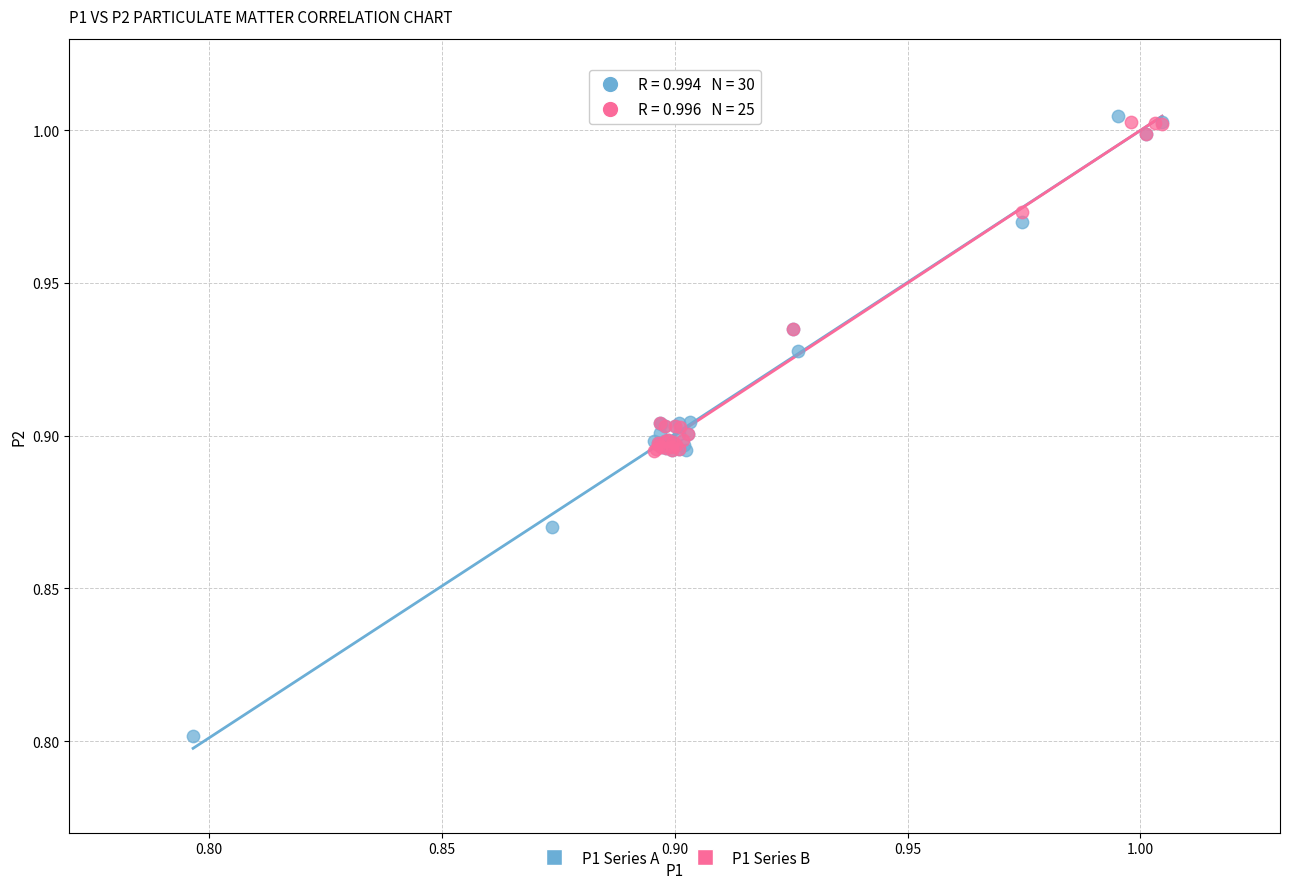

Which series reaches the minimum Y coordinate?

P1 Series A